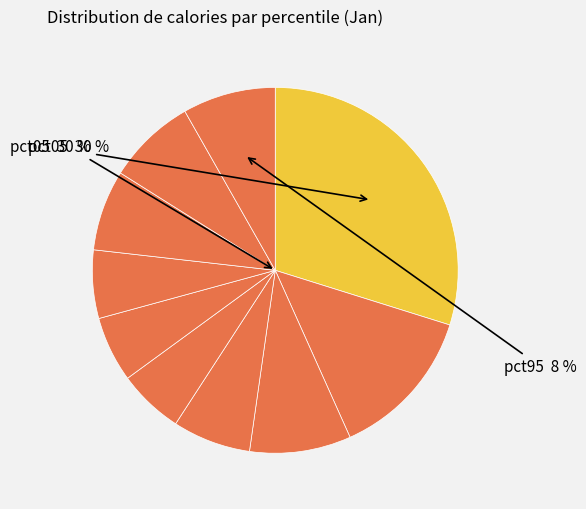

Count the number of slices in the pie.

10